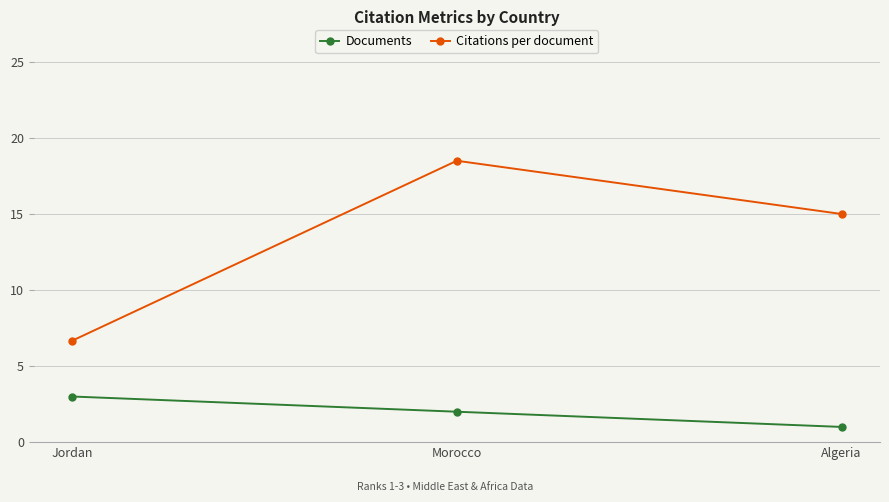

How many Documents values are between 1 and 3?

3